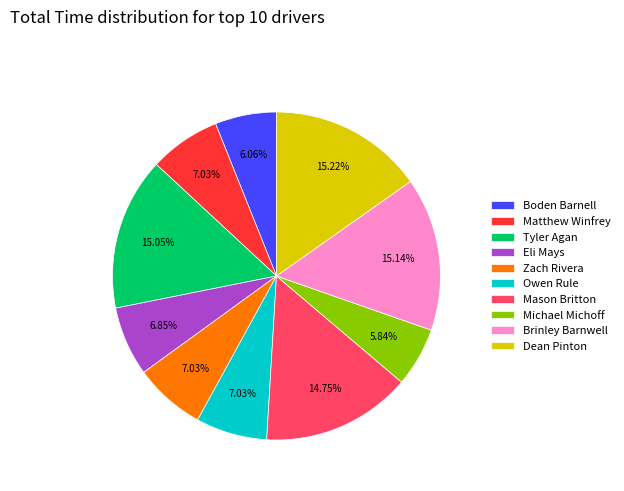

To the nearest percent, what is the average slice percentage?

10%